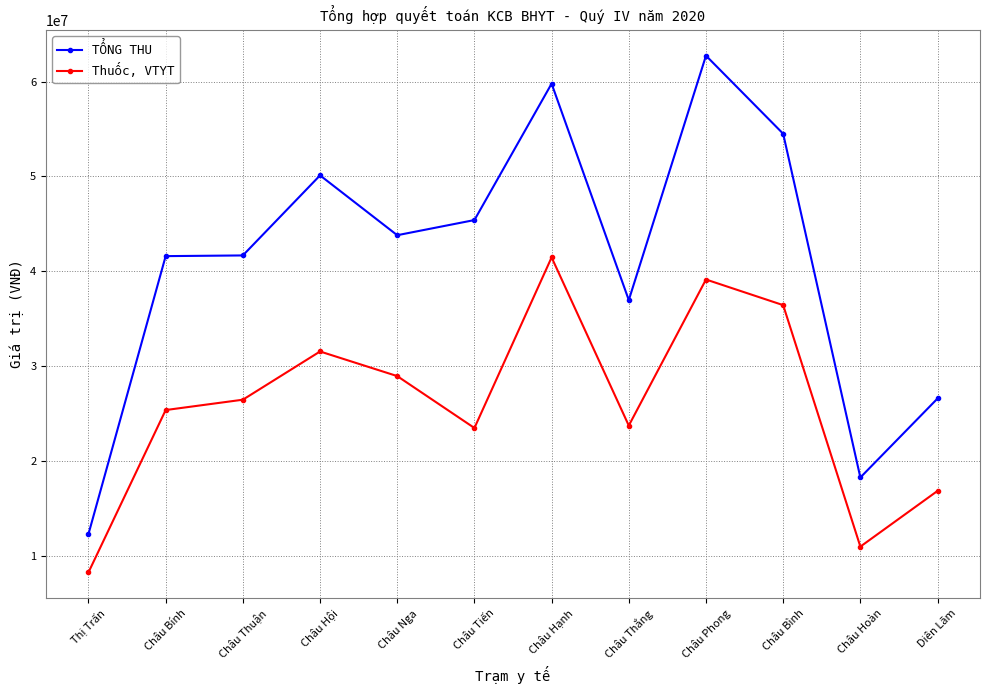

What is the maximum value shown in the chart?

62731955